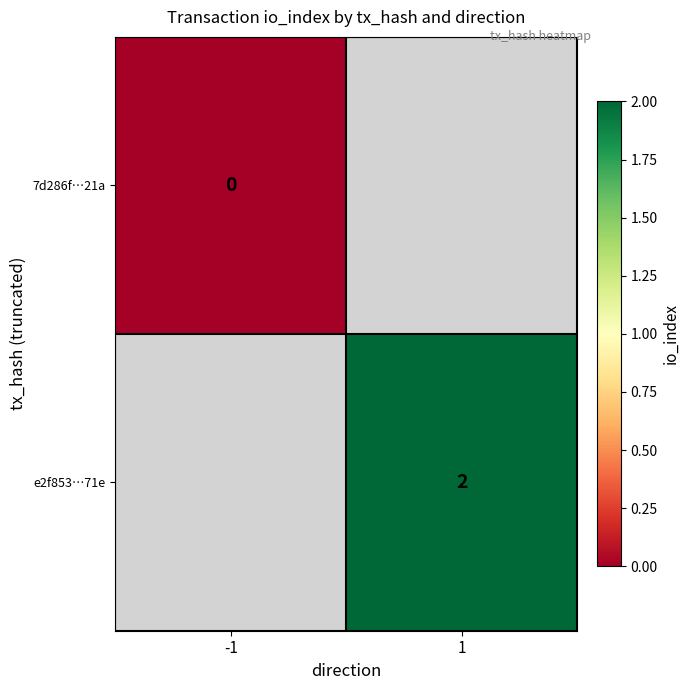

The e2f853…71e series shows 1 at 1. True or false?

False